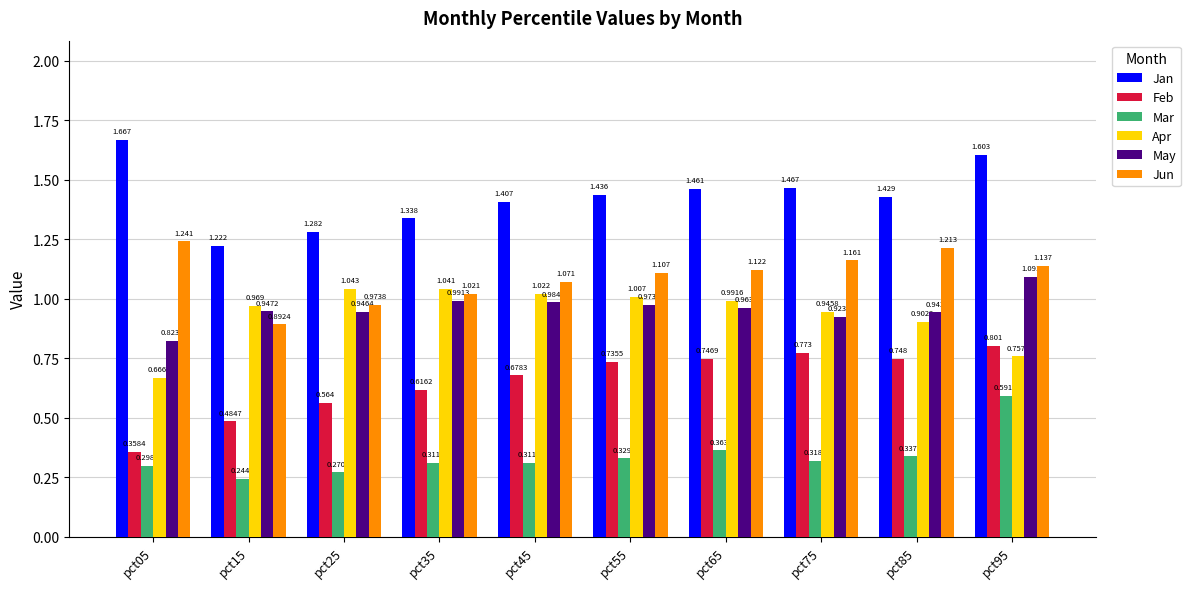

Which series has the widest spread of values?

Jan